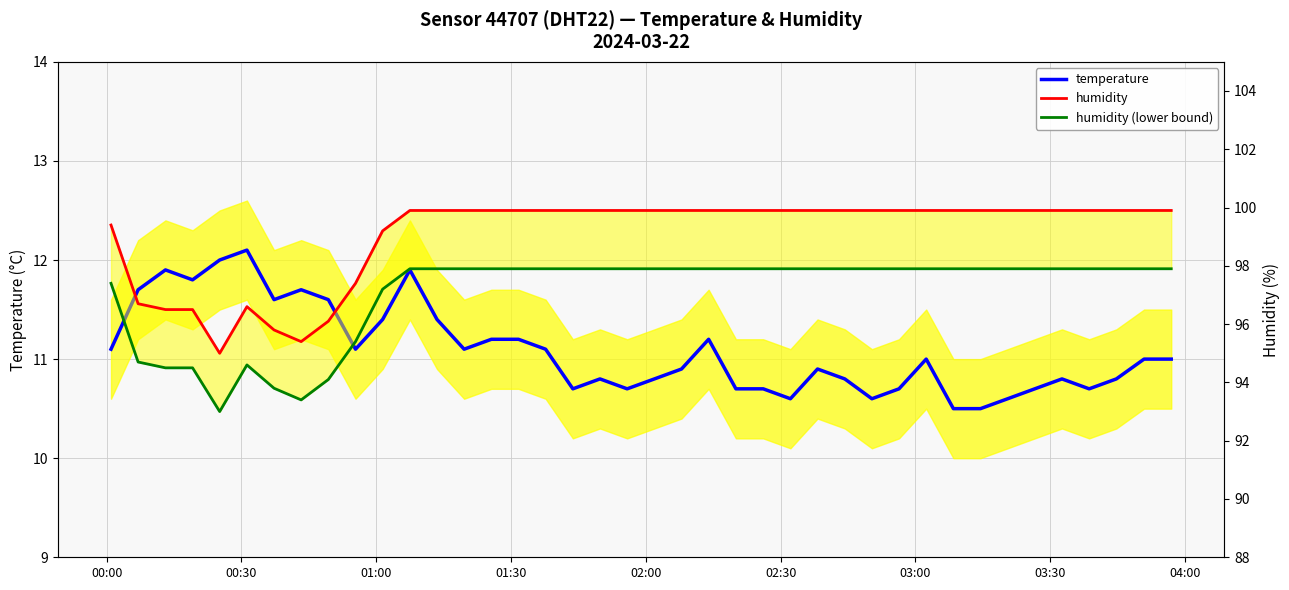

At which label is humidity closest to 97?

00:30